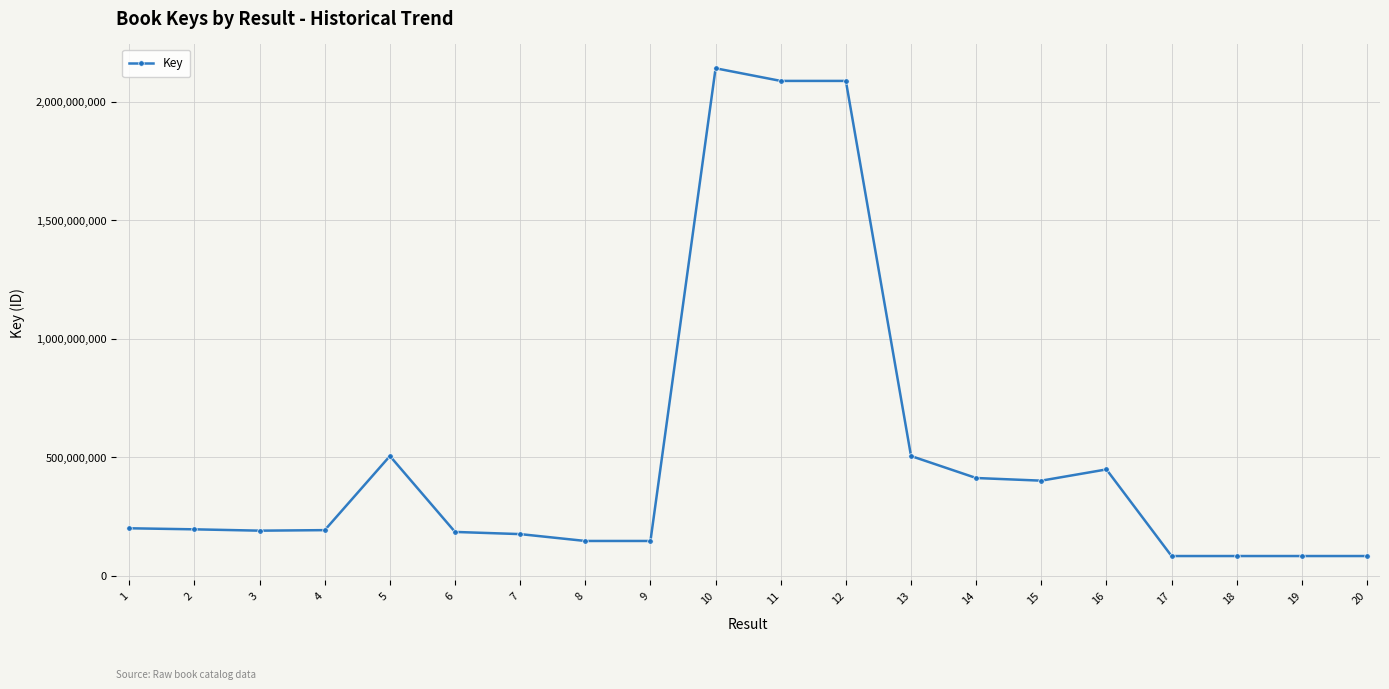

What is the value of the 18th point from the left?

82316811